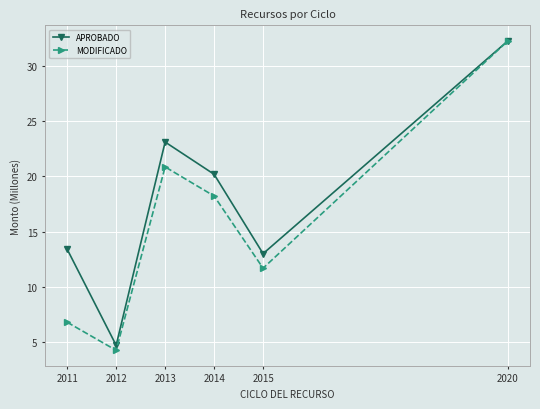

What is the greatest value displayed?

32.3